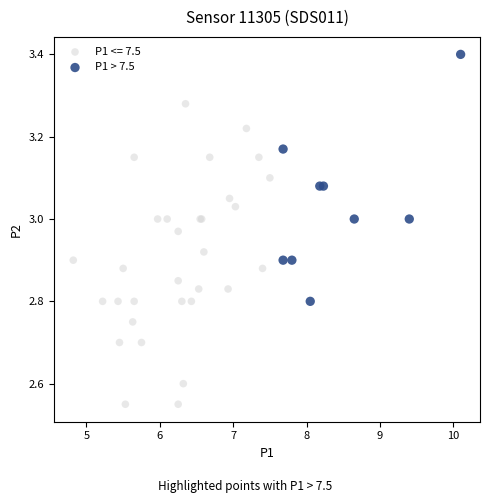

Which series contains the highest Y value?

P1 > 7.5